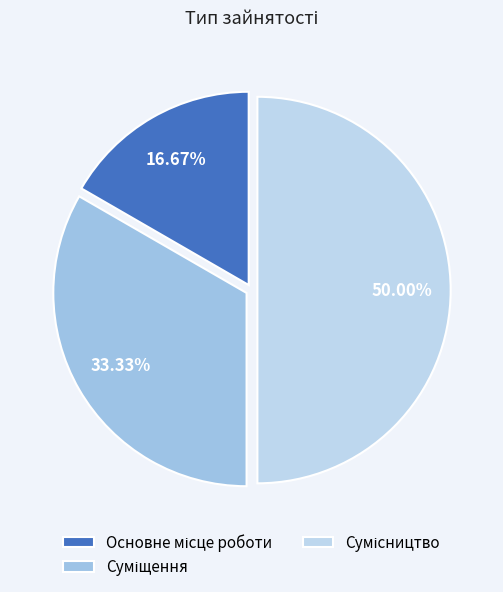

To the nearest percent, what is the difference between the largest and smallest slice percentages?

33%